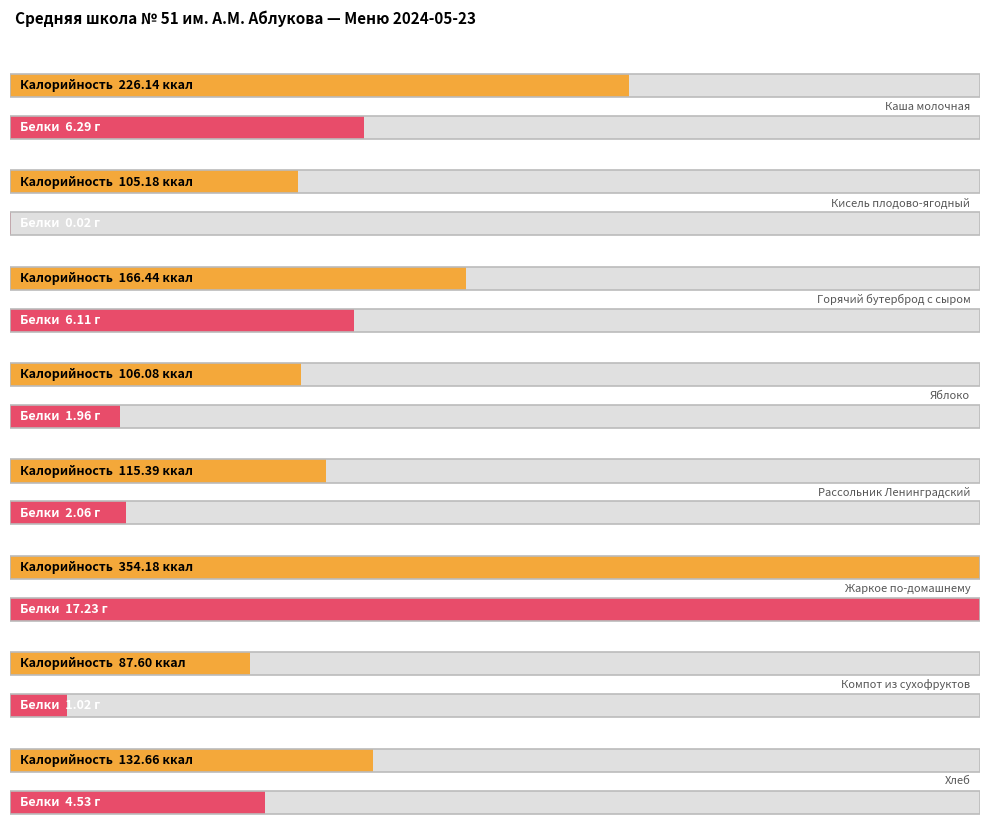

Which label corresponds to the largest value in the chart?

Жаркое по-домашнему